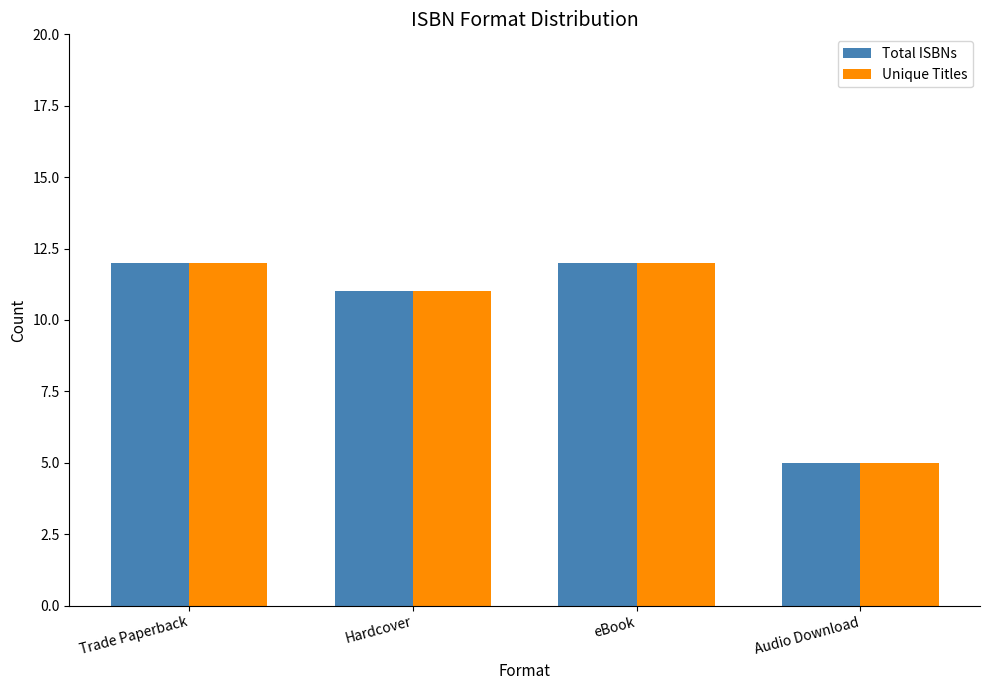

True or false: Unique Titles has a value of 19 at Hardcover.

False